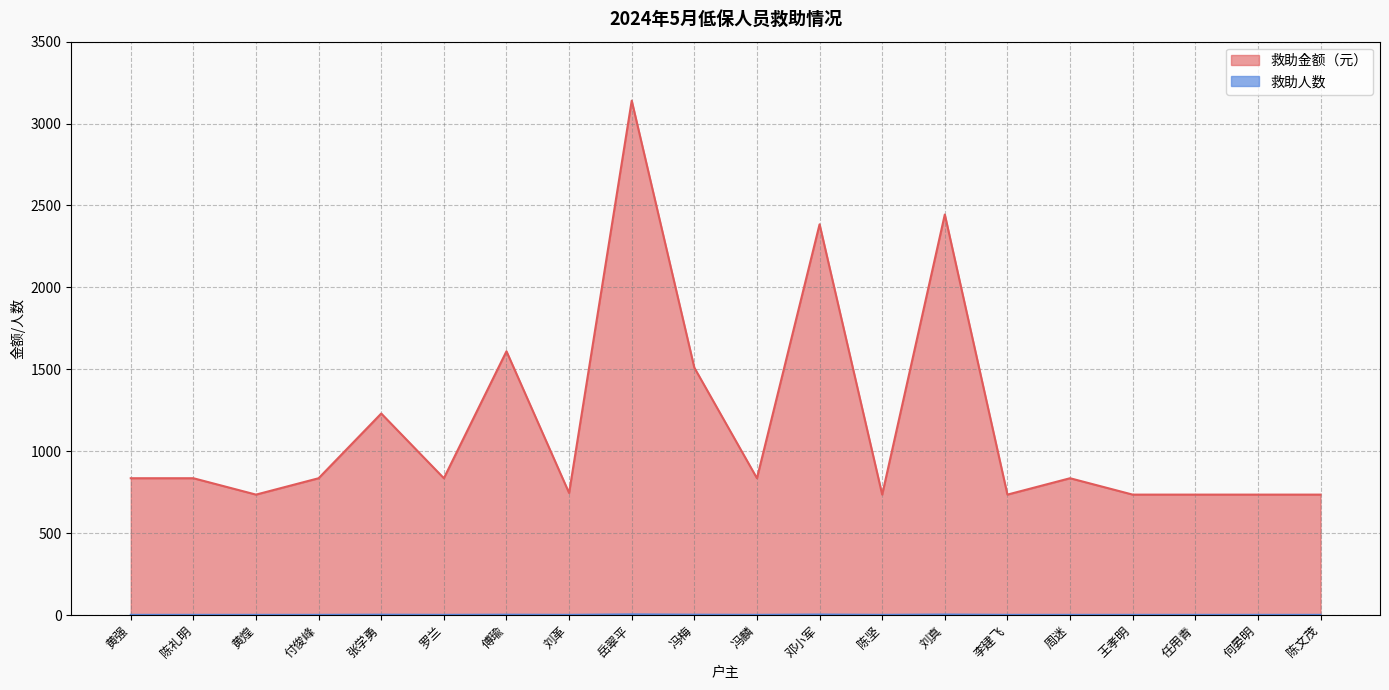

Where is 救助金额（元） nearest to the value 1937?

傅瑜